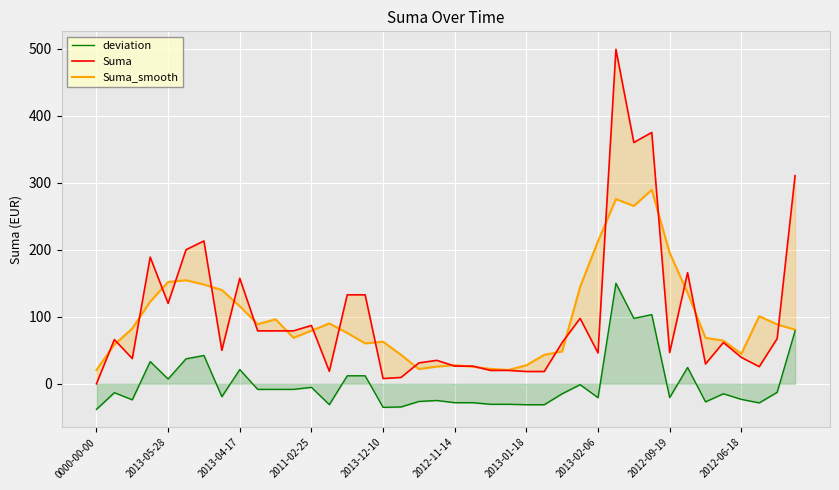

What is the sum of all Suma_smooth values?

3889.2